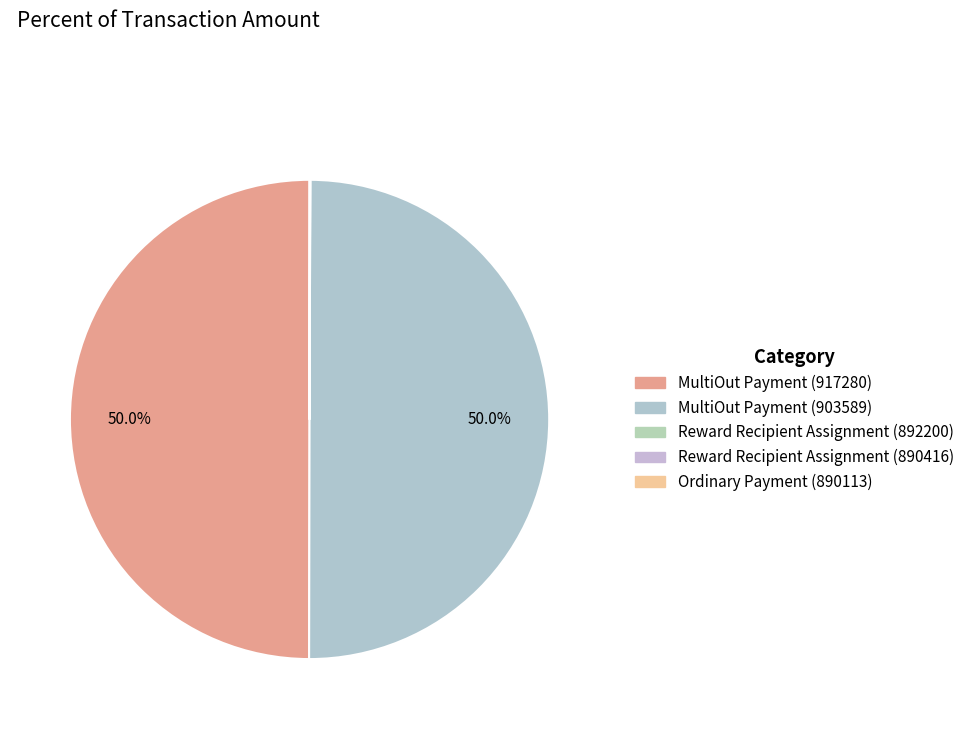

To the nearest percent, what is the combined percentage of MultiOut Payment (917280) and Reward Recipient Assignment (890416)?

50%